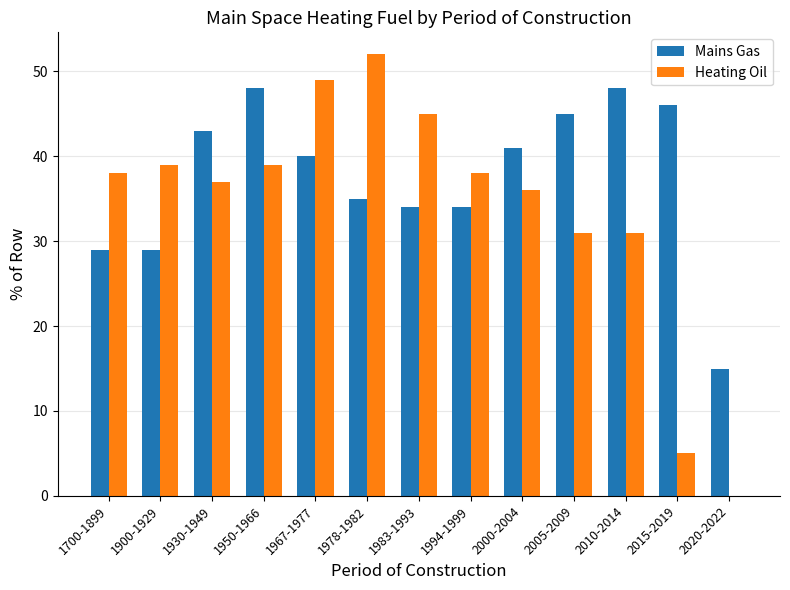

Which label corresponds to the largest value in the chart?

1978-1982